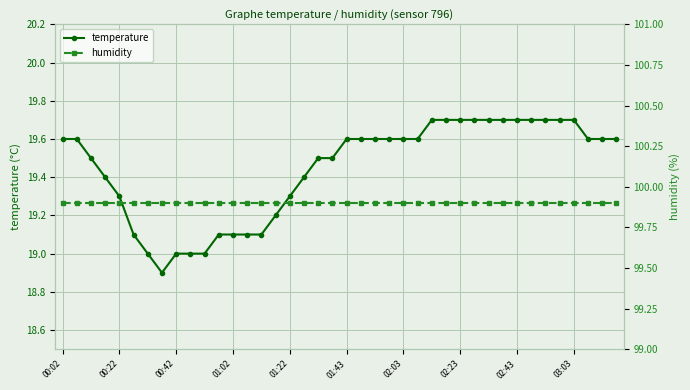

What is the highest value of the temperature series?

19.7